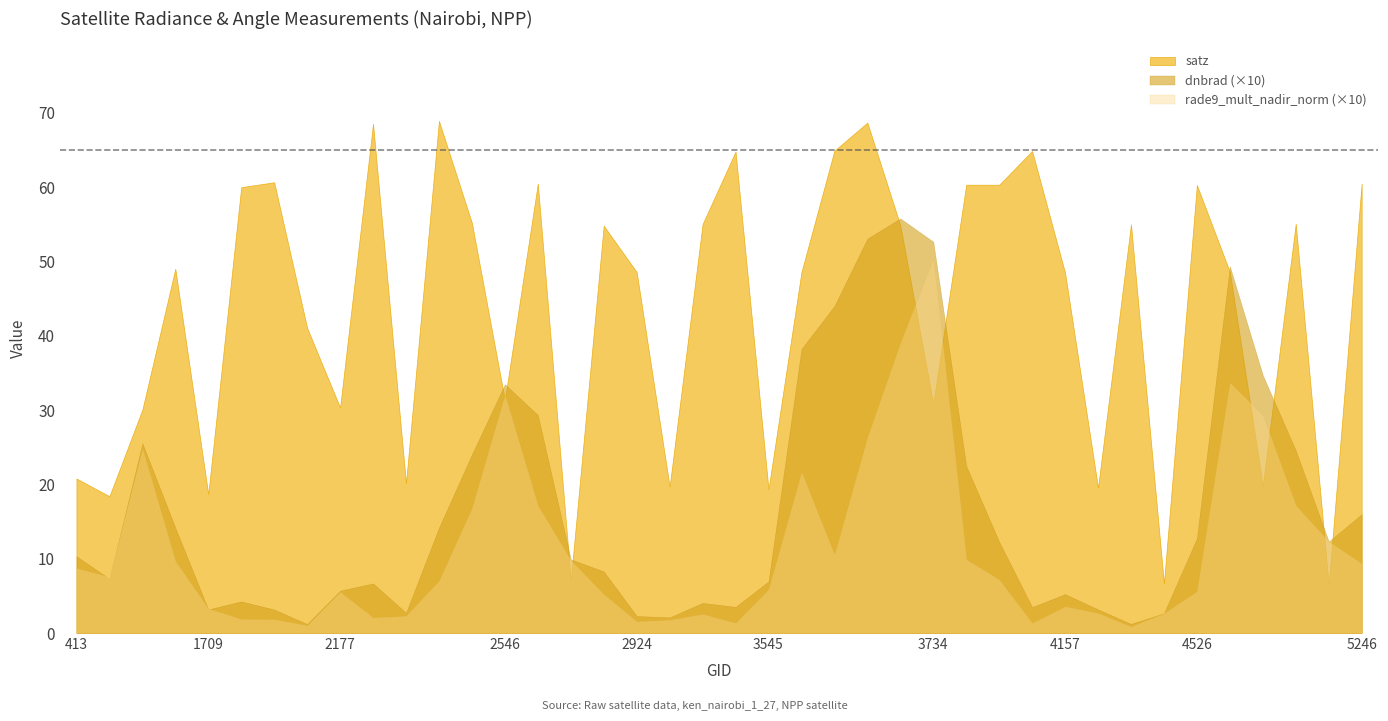

Between 3851 and 3410, which is larger?

3851